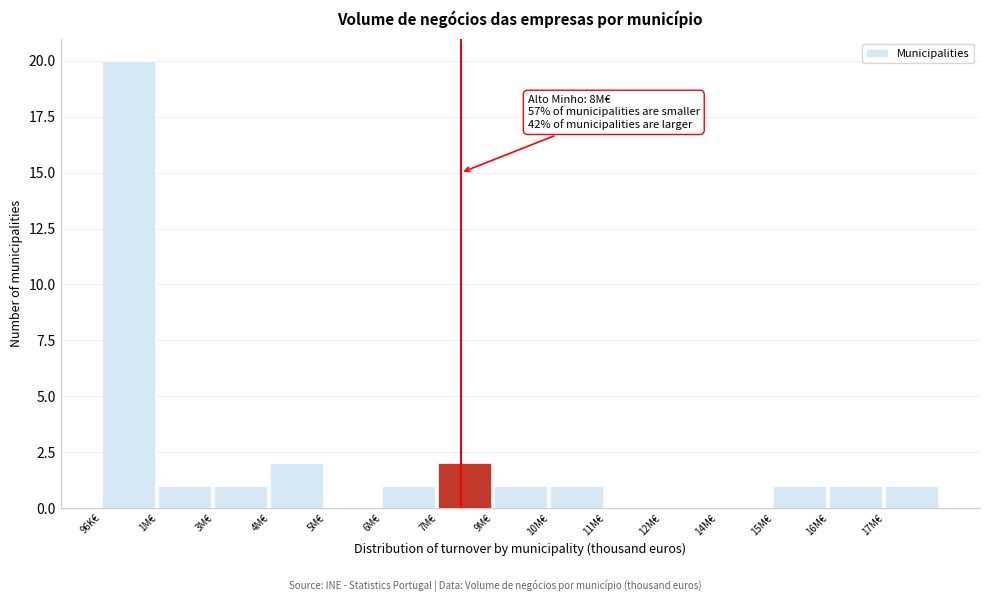

Reading left to right, extract all data points from this chart.

96K€=20	1M€=1	3M€=1	4M€=2	5M€=0	6M€=1	7M€=2	9M€=1	10M€=1	11M€=0	12M€=0	14M€=0	15M€=1	16M€=1	17M€=1